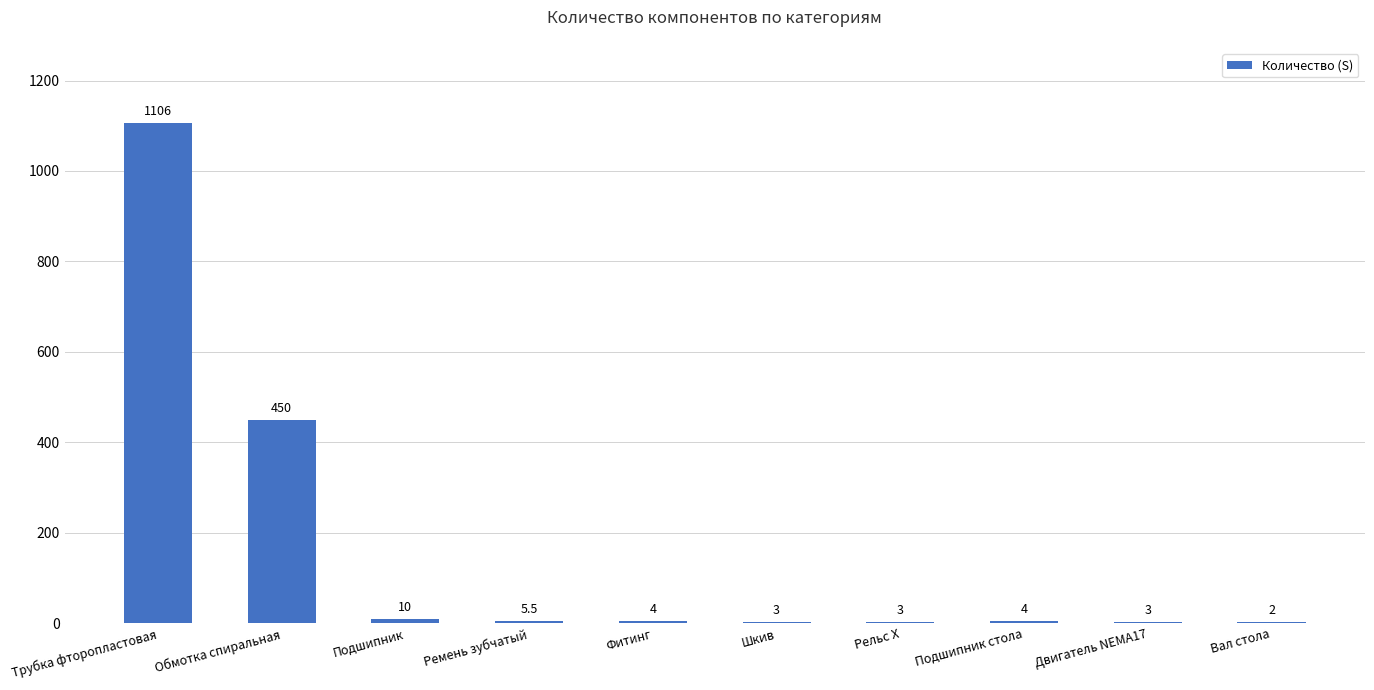

What is the maximum value shown in the chart?

1106.0